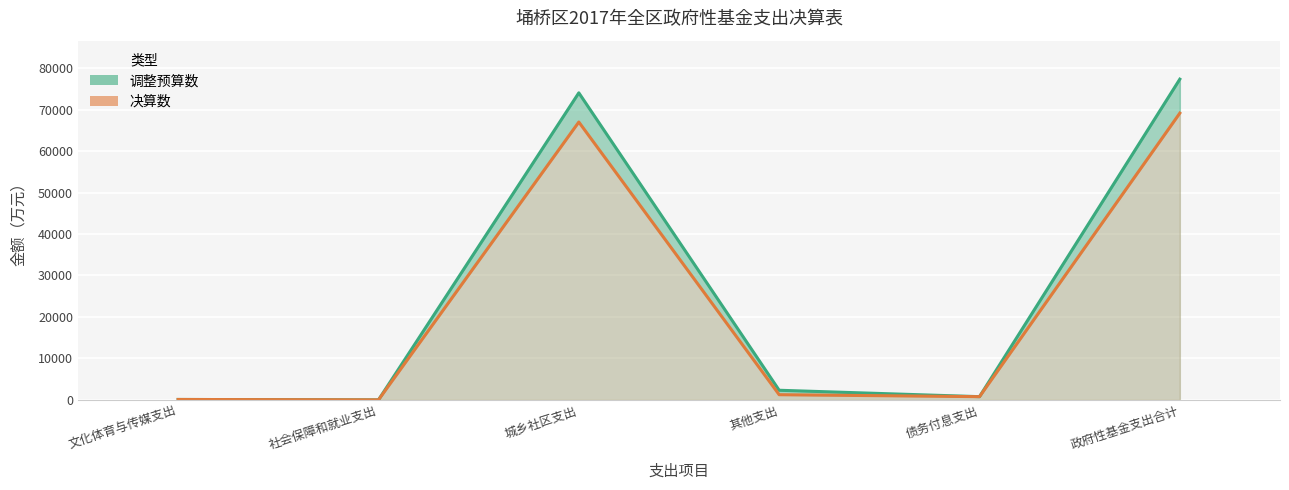

True or false: 调整预算数 and 决算数 cross at least once.

False